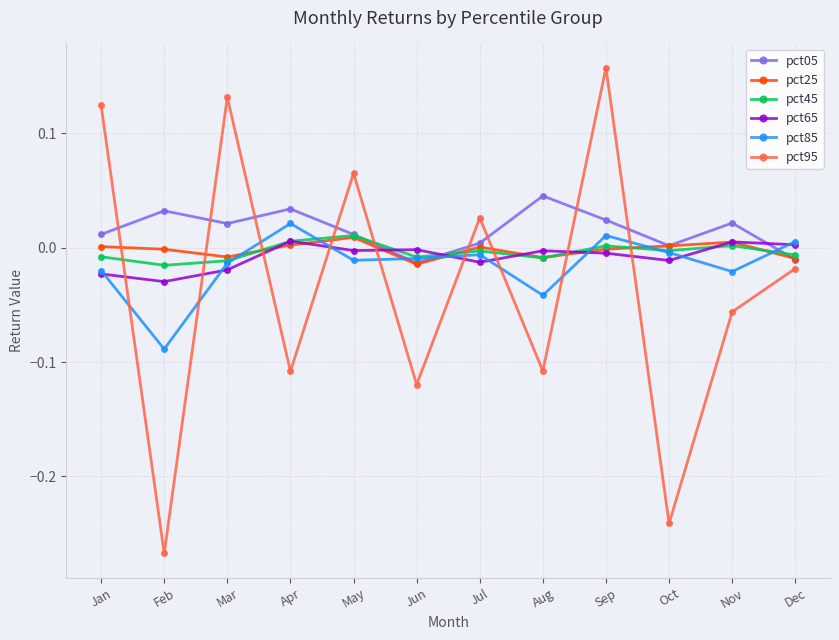

True or false: pct95 has a value of 0.0 at Jul.

True